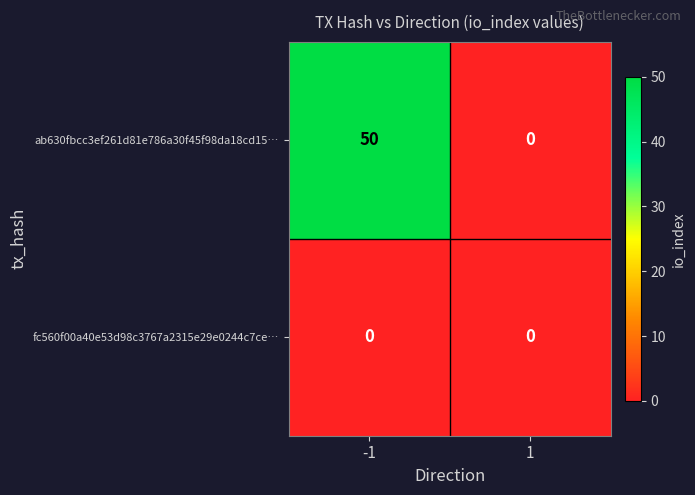

What is the difference between the maximum and minimum values in the ab630fbcc3ef261d81e786a30f45f98da18cd15… series?

50